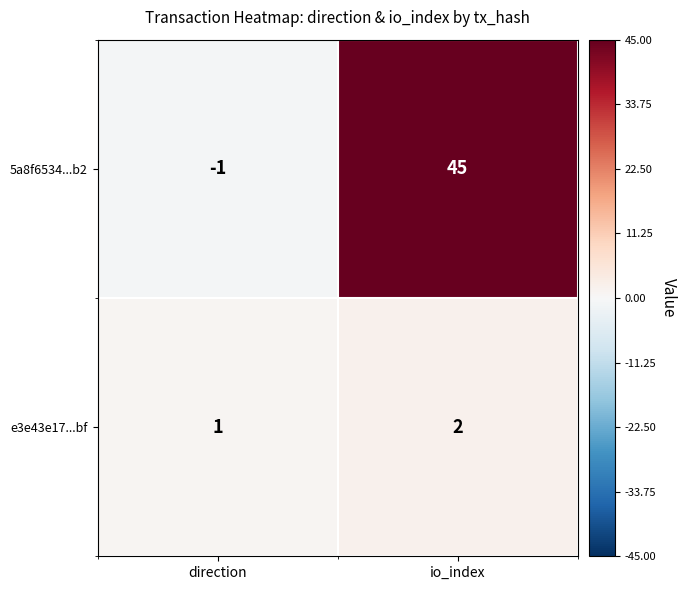

List the series in order of their overall mean, lowest first.

e3e43e17...bf, 5a8f6534...b2